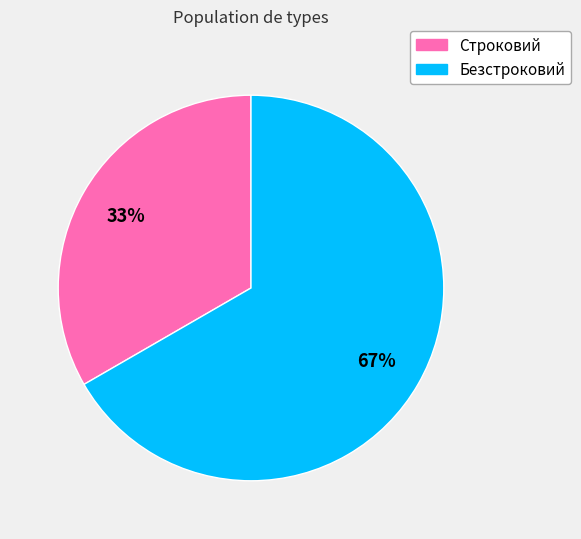

Is it true that Строковий is 33% of the pie?

True